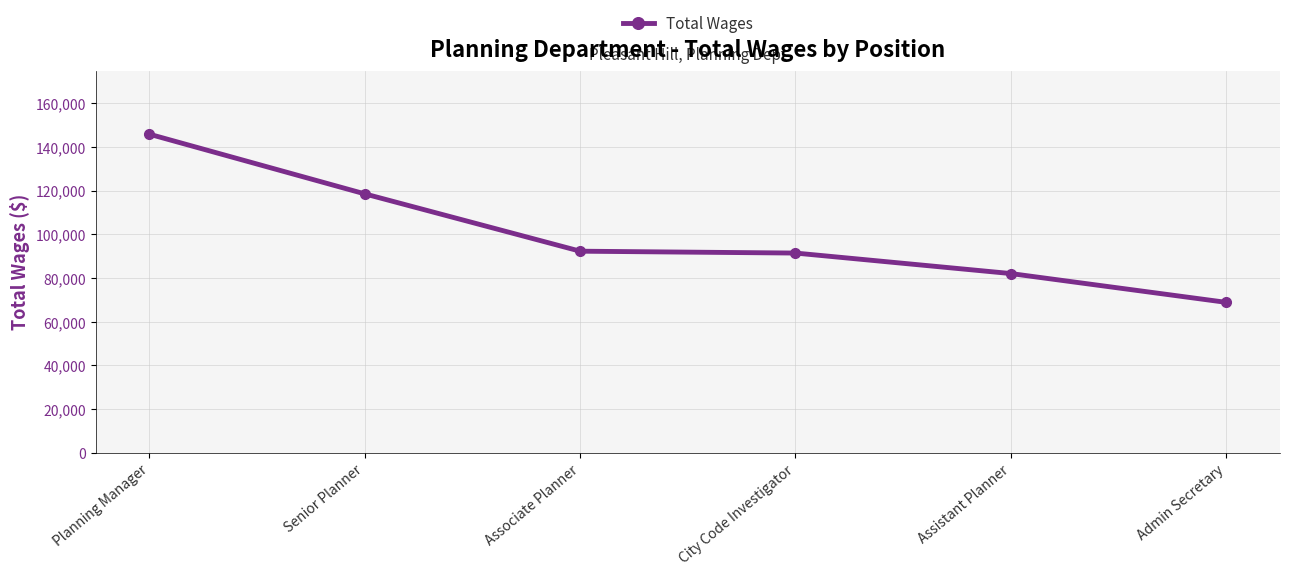

What is the value of the 1st point from the left?

145769